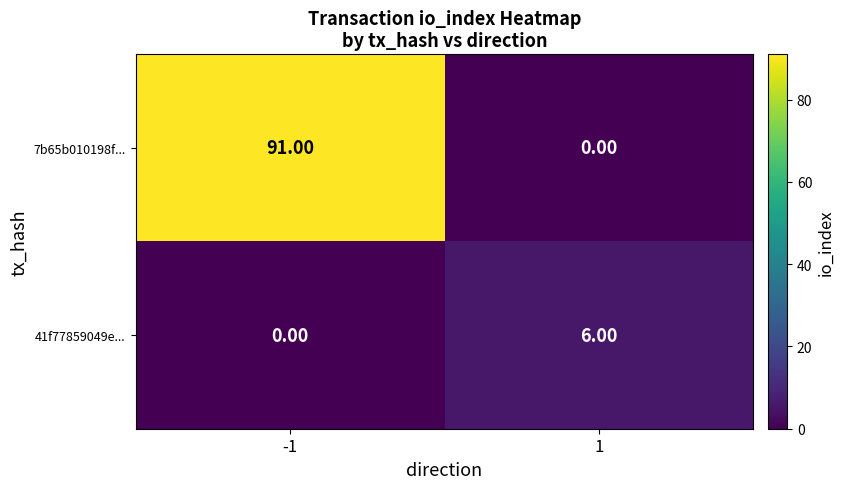

At which category is the sum across all series the highest?

-1